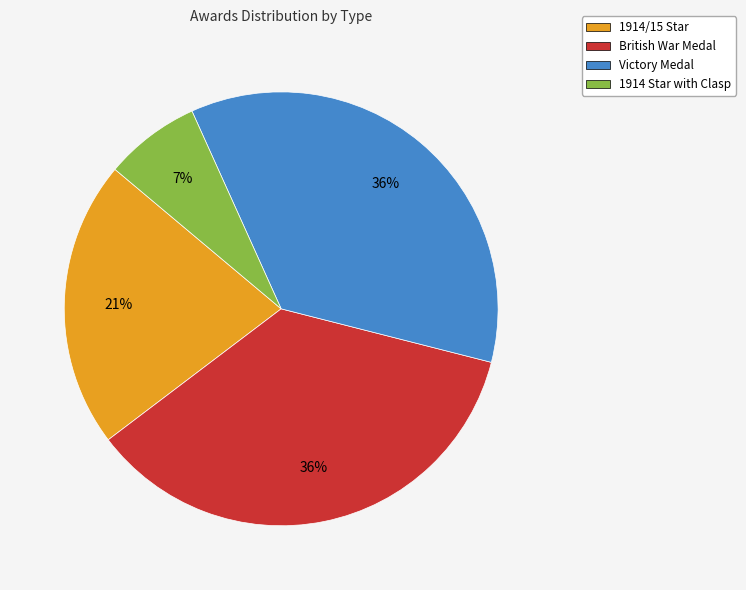

Does Victory Medal represent more than half of the total?

No